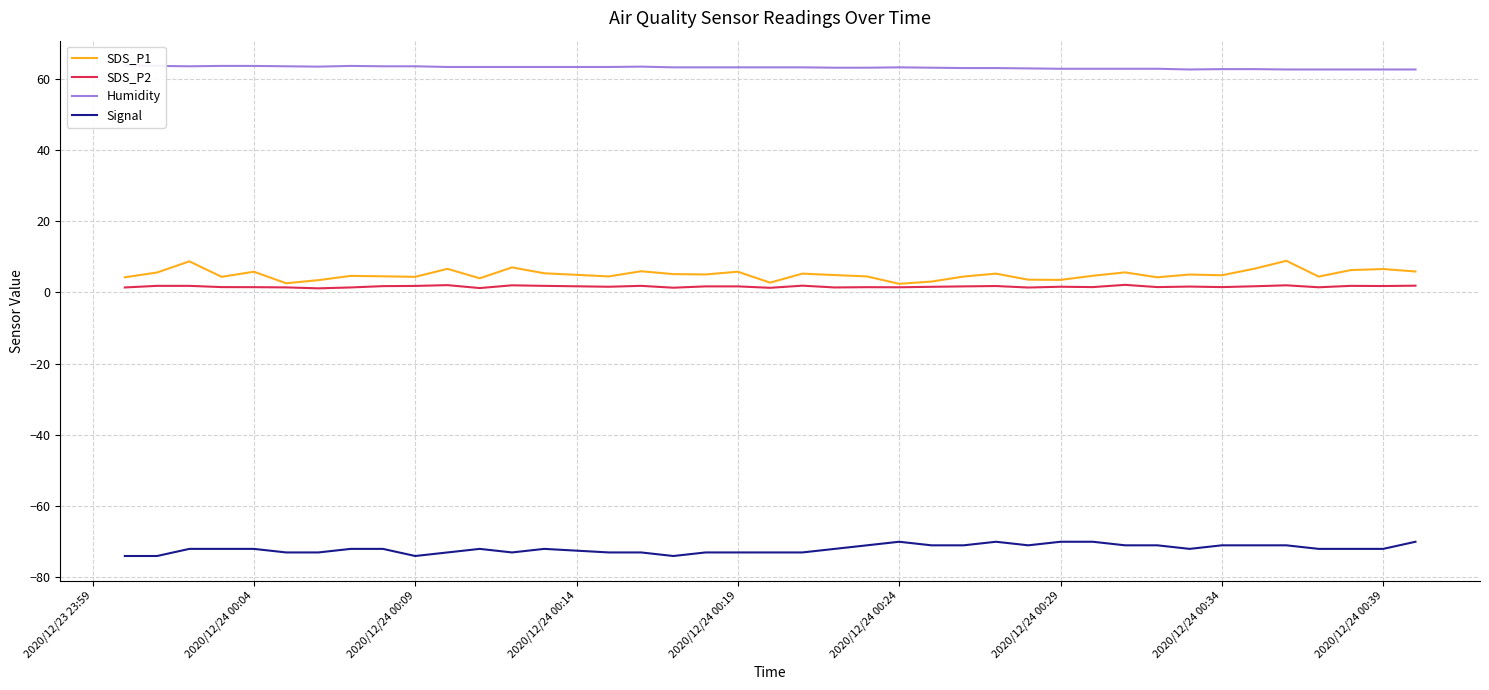

What is the maximum value for Humidity?

63.8